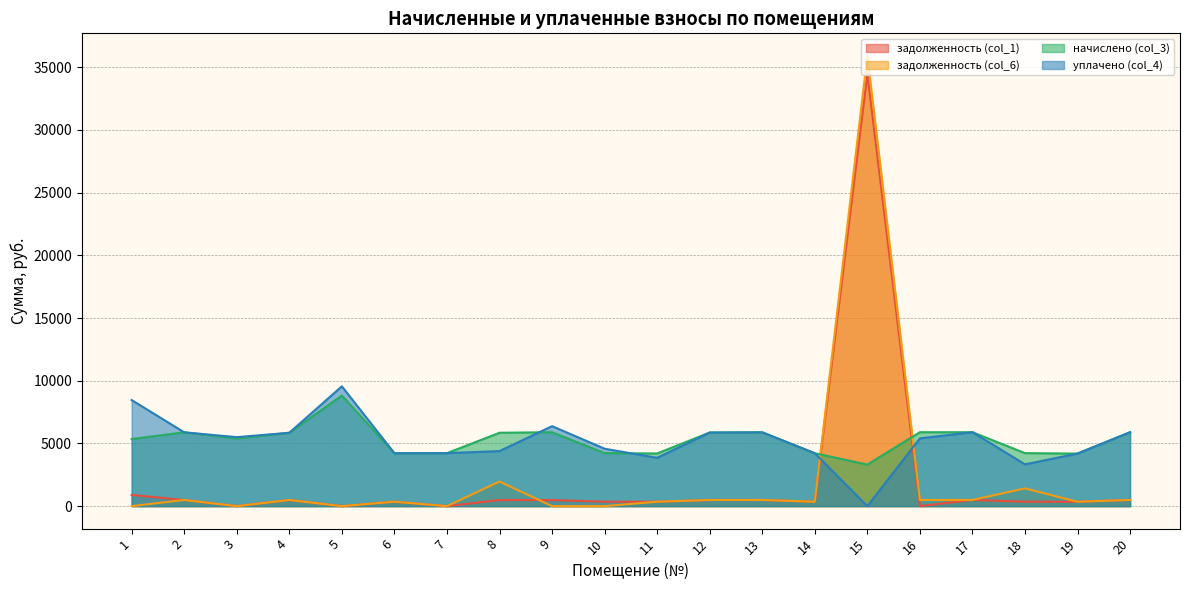

Is it true that задолженность (col_6) equals 0.0 at 7?

True